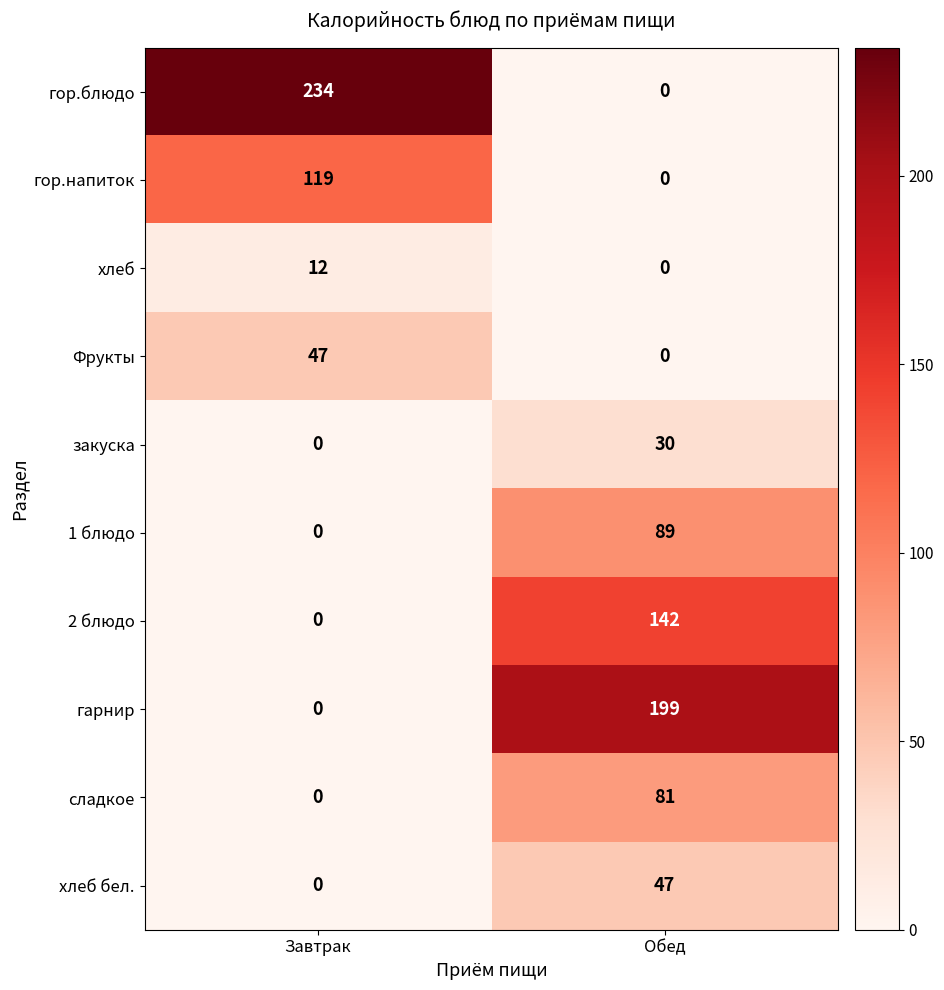

Rank the categories by сладкое value from highest to lowest.

Обед, Завтрак